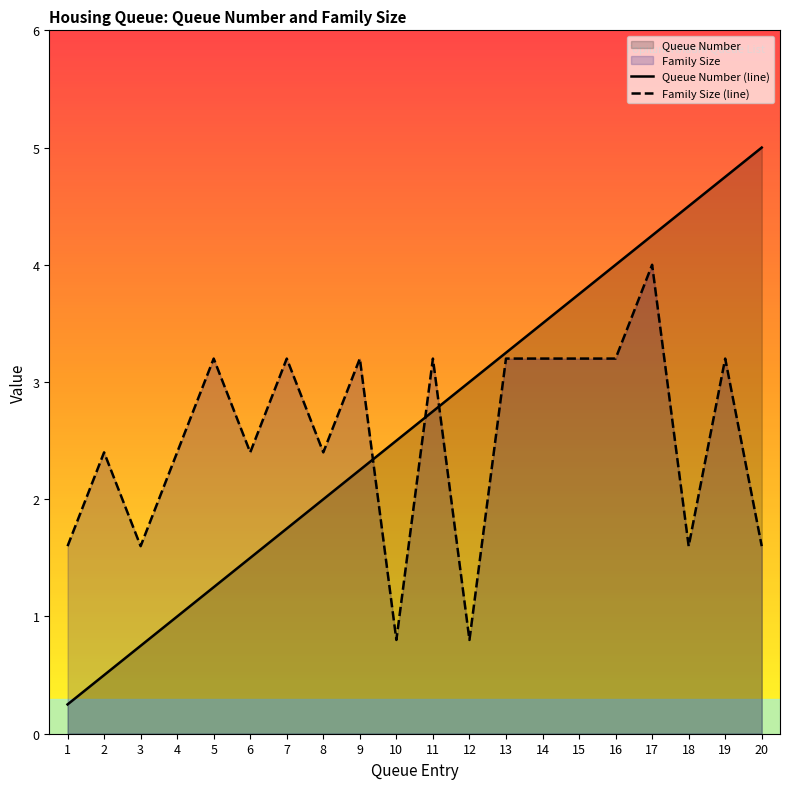

Reading right to left, extract all data points from this chart.

Queue Number (line): 20=5.0	19=4.8	18=4.5	17=4.2	16=4.0	15=3.8	14=3.5	13=3.2	12=3.0	11=2.8	10=2.5	9=2.2	8=2.0	7=1.8	6=1.5	5=1.2	4=1.0	3=0.8	2=0.5	1=0.2
Family Size (line): 20=1.6	19=3.2	18=1.6	17=4.0	16=3.2	15=3.2	14=3.2	13=3.2	12=0.8	11=3.2	10=0.8	9=3.2	8=2.4	7=3.2	6=2.4	5=3.2	4=2.4	3=1.6	2=2.4	1=1.6